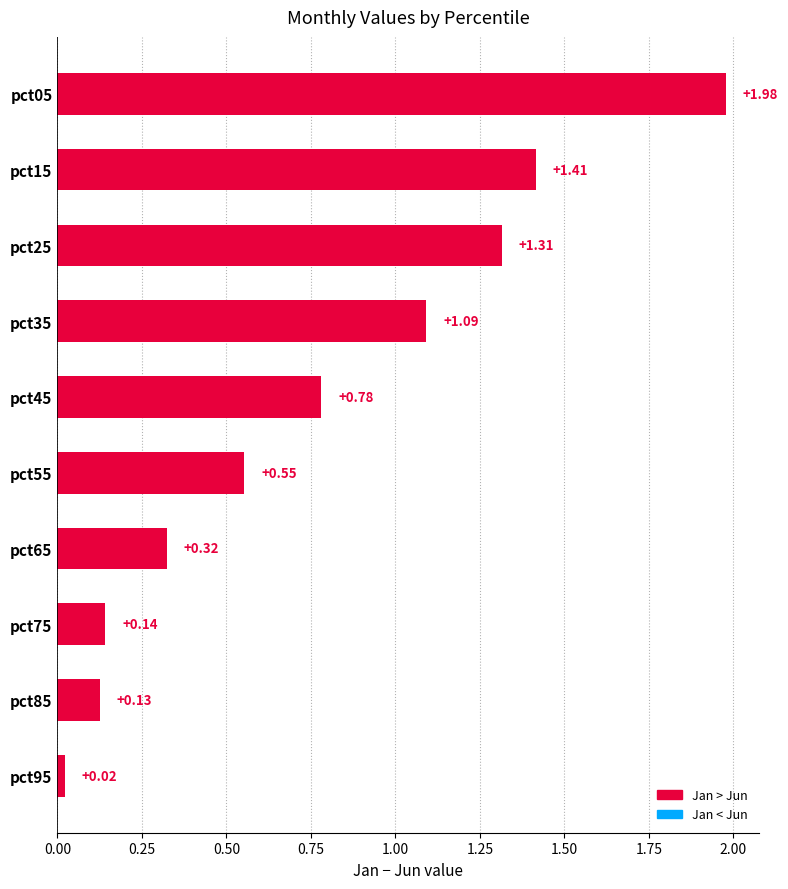

List the labels in order of value, largest first.

pct05, pct15, pct25, pct35, pct45, pct55, pct65, pct75, pct85, pct95